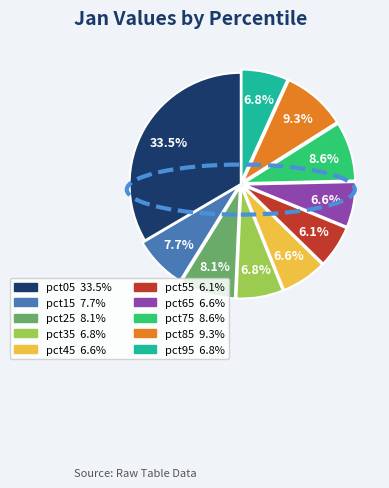

Does any single category account for the majority?

No